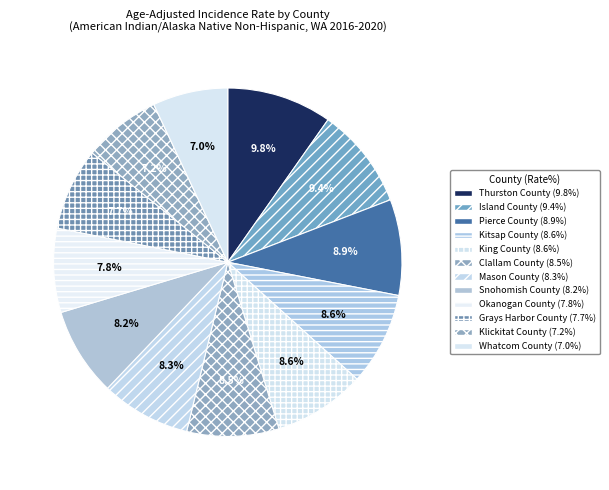

Count the number of slices in the pie.

12